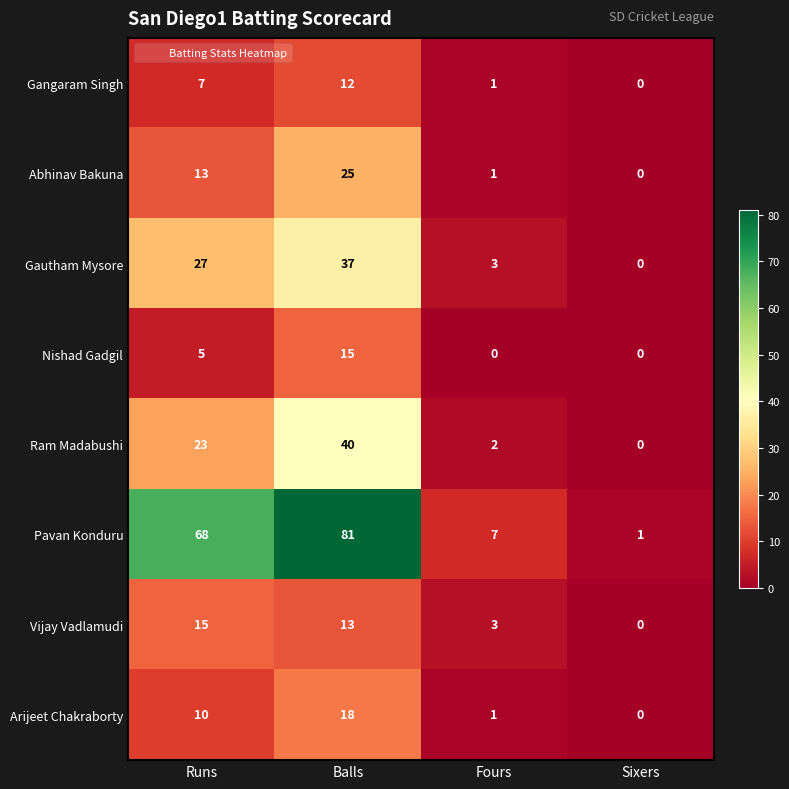

Where is Pavan Konduru nearest to the value 41?

Runs